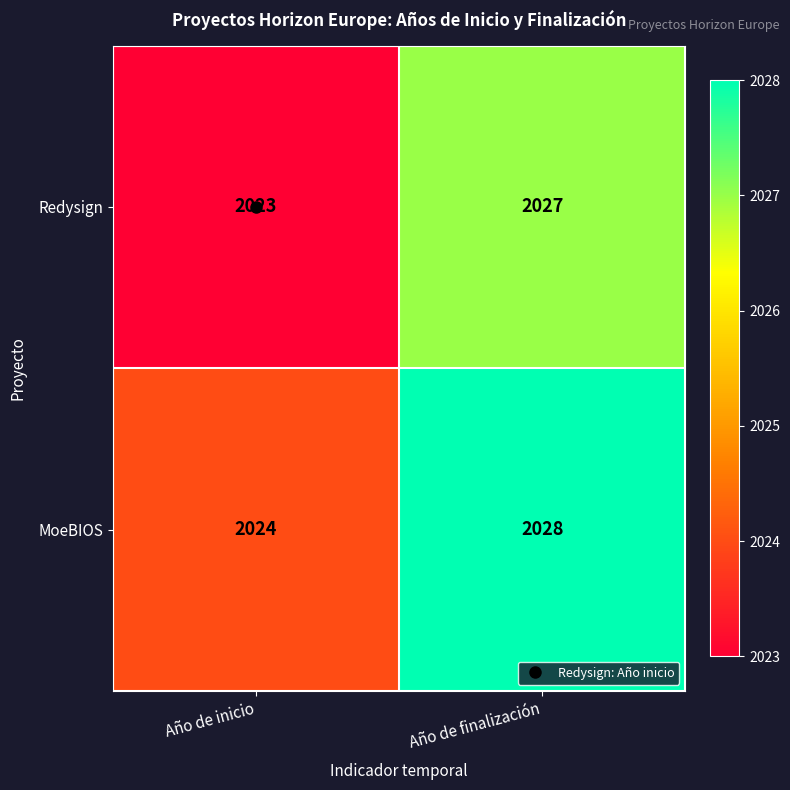

Rank the series by their maximum value, from highest to lowest.

MoeBIOS, Redysign